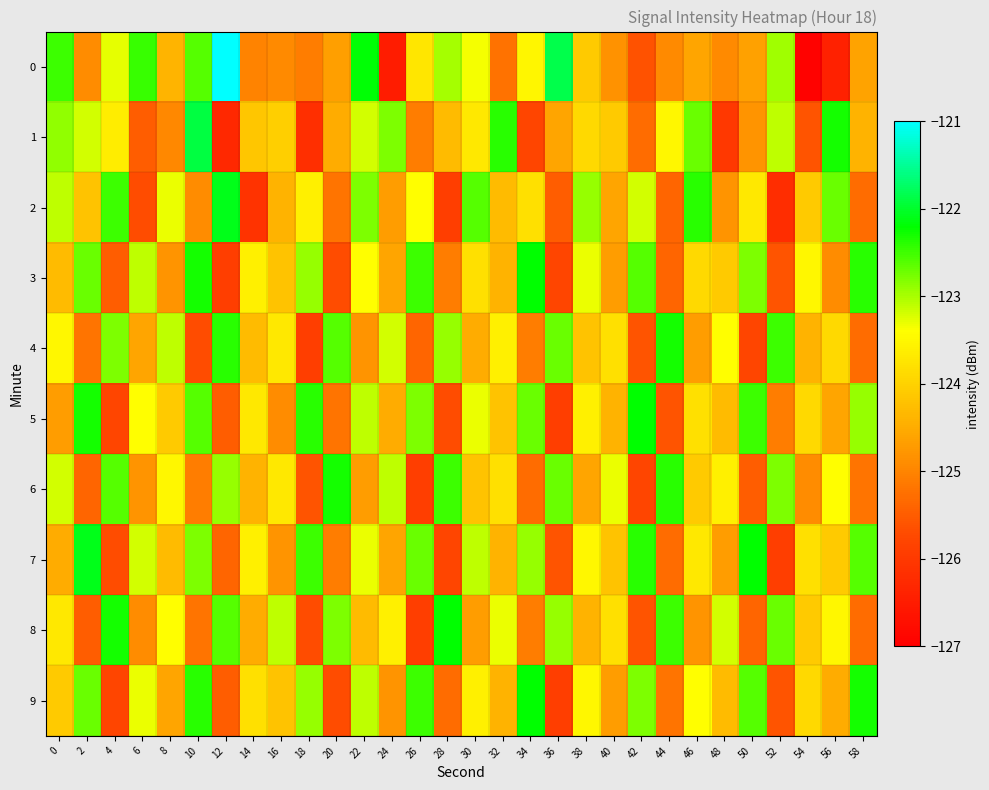

Reading left to right, extract all data points from this chart.

0: 0=-122.5	2=-124.9	4=-123.3	6=-122.5	8=-124.4	10=-122.6	12=-121.0	14=-125.0	16=-124.9	18=-125.1	20=-124.7	22=-122.2	24=-126.5	26=-123.7	28=-123.0	30=-123.3	32=-125.2	34=-123.5	36=-121.9	38=-124.1	40=-124.8	42=-125.6	44=-124.9	46=-124.6	48=-124.9	50=-124.6	52=-122.9	54=-126.9	56=-126.4	58=-124.6
1: 0=-122.9	2=-123.2	4=-123.6	6=-125.5	8=-124.9	10=-121.9	12=-126.3	14=-124.1	16=-124.0	18=-126.2	20=-124.5	22=-123.2	24=-122.8	26=-125.1	28=-124.3	30=-123.7	32=-122.4	34=-125.8	36=-124.6	38=-123.9	40=-124.1	42=-125.3	44=-123.5	46=-122.7	48=-126.0	50=-124.8	52=-123.1	54=-125.6	56=-122.3	58=-124.4
2: 0=-123.1	2=-124.2	4=-122.5	6=-125.7	8=-123.3	10=-124.9	12=-122.1	14=-126.1	16=-124.4	18=-123.6	20=-125.2	22=-122.8	24=-124.7	26=-123.4	28=-125.9	30=-122.6	32=-124.3	34=-123.8	36=-125.5	38=-122.9	40=-124.6	42=-123.2	44=-125.4	46=-122.4	48=-124.8	50=-123.7	52=-126.2	54=-124.1	56=-122.7	58=-125.3
3: 0=-124.3	2=-122.7	4=-125.5	6=-123.1	8=-124.8	10=-122.3	12=-125.9	14=-123.6	16=-124.2	18=-122.9	20=-125.7	22=-123.4	24=-124.6	26=-122.5	28=-125.1	30=-123.8	32=-124.4	34=-122.2	36=-125.8	38=-123.3	40=-124.7	42=-122.6	44=-125.4	46=-123.9	48=-124.1	50=-122.8	52=-125.6	54=-123.5	56=-124.9	58=-122.4
4: 0=-123.5	2=-125.2	4=-122.8	6=-124.6	8=-123.1	10=-125.7	12=-122.4	14=-124.3	16=-123.7	18=-125.9	20=-122.6	22=-124.8	24=-123.2	26=-125.4	28=-122.9	30=-124.5	32=-123.6	34=-125.1	36=-122.7	38=-124.2	40=-123.8	42=-125.6	44=-122.3	46=-124.7	48=-123.4	50=-125.8	52=-122.5	54=-124.4	56=-123.9	58=-125.3
5: 0=-124.7	2=-122.3	4=-125.8	6=-123.4	8=-124.1	10=-122.6	12=-125.5	14=-123.7	16=-124.9	18=-122.4	20=-125.2	22=-123.1	24=-124.5	26=-122.8	28=-125.7	30=-123.3	32=-124.2	34=-122.7	36=-125.9	38=-123.6	40=-124.4	42=-122.2	44=-125.6	46=-123.8	48=-124.3	50=-122.5	52=-125.1	54=-123.9	56=-124.6	58=-122.9
6: 0=-123.2	2=-125.4	4=-122.6	6=-124.8	8=-123.5	10=-125.1	12=-122.9	14=-124.4	16=-123.7	18=-125.6	20=-122.3	22=-124.7	24=-123.1	26=-125.9	28=-122.5	30=-124.2	32=-123.8	34=-125.3	36=-122.7	38=-124.6	40=-123.3	42=-125.8	44=-122.4	46=-124.1	48=-123.6	50=-125.5	52=-122.8	54=-124.9	56=-123.4	58=-125.2
7: 0=-124.5	2=-122.1	4=-125.7	6=-123.2	8=-124.3	10=-122.8	12=-125.4	14=-123.6	16=-124.8	18=-122.5	20=-125.1	22=-123.3	24=-124.6	26=-122.7	28=-125.8	30=-123.1	32=-124.4	34=-122.9	36=-125.6	38=-123.5	40=-124.2	42=-122.4	44=-125.3	46=-123.7	48=-124.7	50=-122.2	52=-125.9	54=-123.8	56=-124.1	58=-122.6
8: 0=-123.7	2=-125.5	4=-122.3	6=-124.9	8=-123.4	10=-125.2	12=-122.6	14=-124.5	16=-123.1	18=-125.7	20=-122.8	22=-124.3	24=-123.6	26=-125.9	28=-122.2	30=-124.7	32=-123.3	34=-125.1	36=-122.9	38=-124.4	40=-123.8	42=-125.6	44=-122.5	46=-124.8	48=-123.2	50=-125.4	52=-122.7	54=-124.1	56=-123.5	58=-125.3
9: 0=-124.1	2=-122.7	4=-125.8	6=-123.3	8=-124.6	10=-122.4	12=-125.5	14=-123.8	16=-124.2	18=-122.9	20=-125.7	22=-123.1	24=-124.8	26=-122.5	28=-125.3	30=-123.6	32=-124.4	34=-122.2	36=-125.9	38=-123.5	40=-124.7	42=-122.8	44=-125.2	46=-123.4	48=-124.3	50=-122.6	52=-125.6	54=-123.9	56=-124.5	58=-122.3